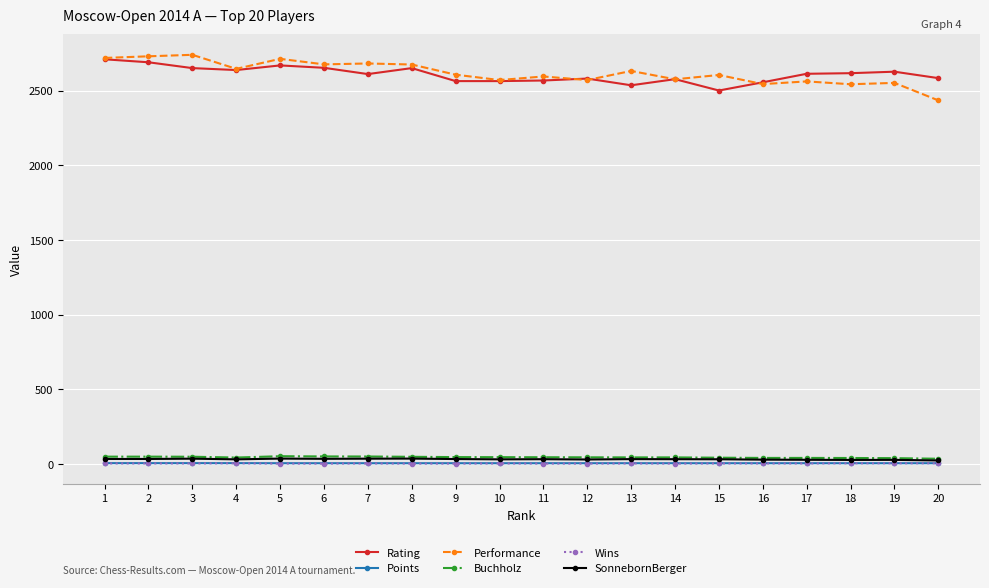

Is the value of Points at 18 greater than the value of Performance at 16?

No